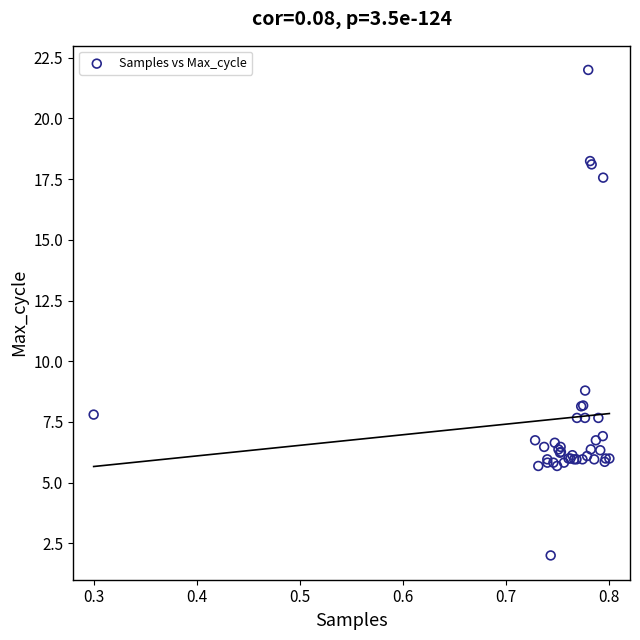

What Y value in the scatter plot is closest to 12?

8.8